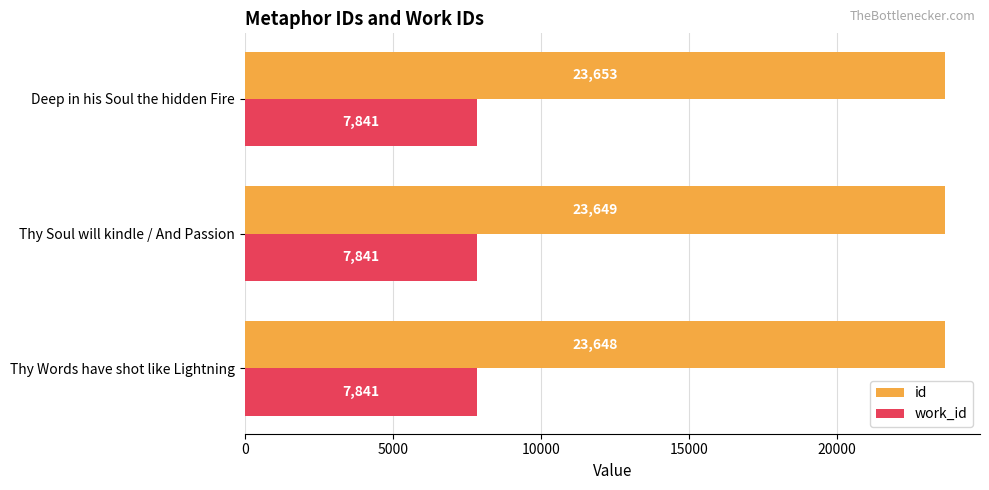

Between Thy Soul will kindle / And Passion and Deep in his Soul the hidden Fire, which series saw the biggest shift?

id